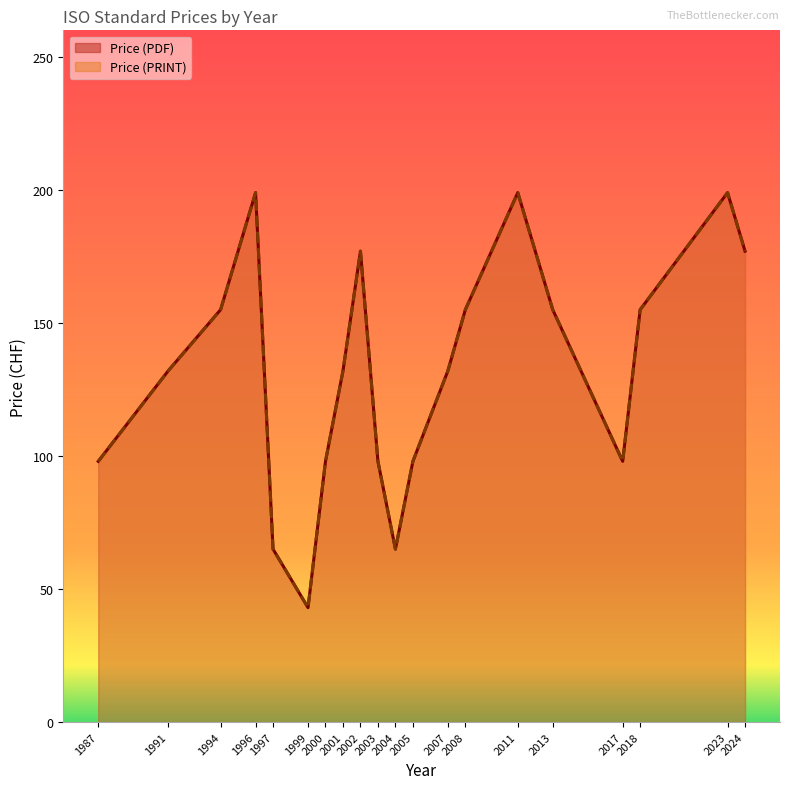

Between 1991 and 2017, which series saw the biggest shift?

Price (PDF)